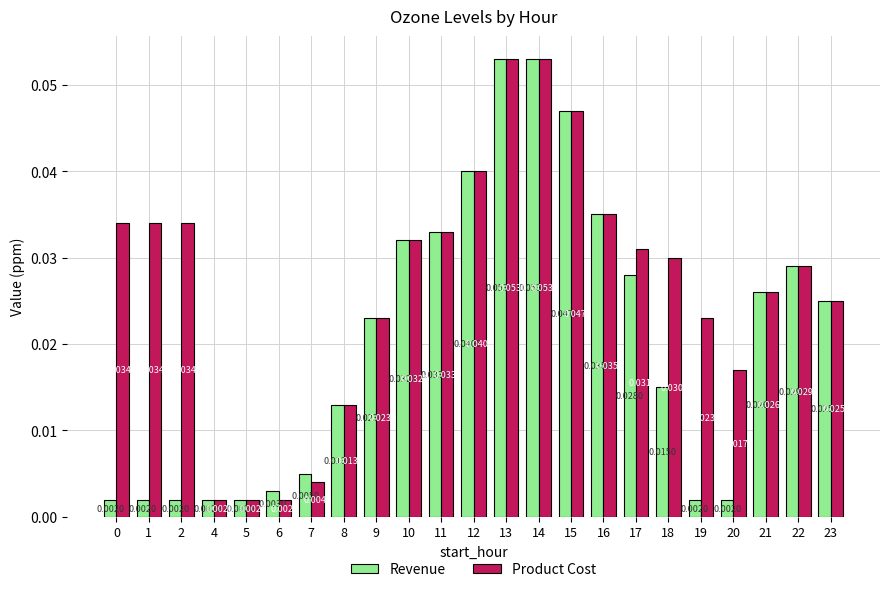

What is the sum of all Revenue values?

0.5